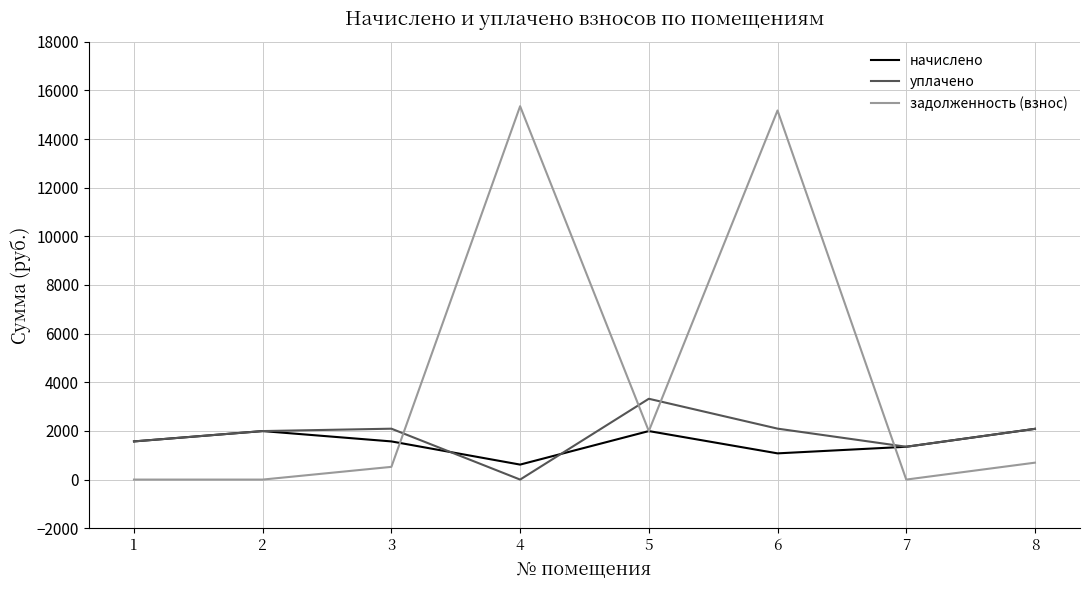

True or false: начислено and уплачено cross at least once.

True